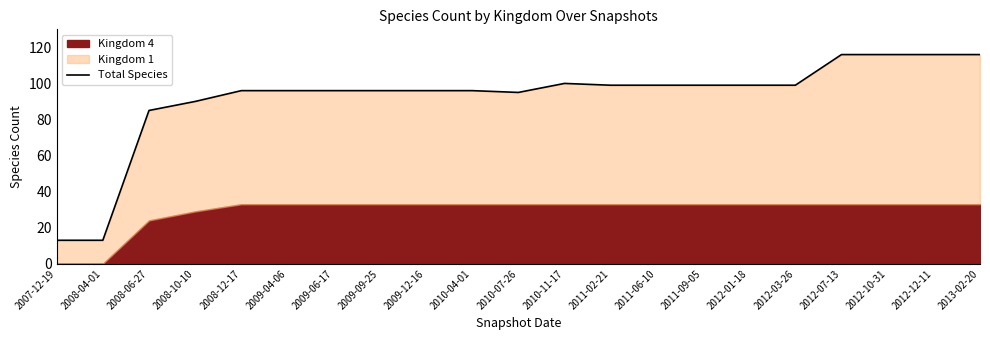

Is it true that the value at 2011-02-21 is 136?

False